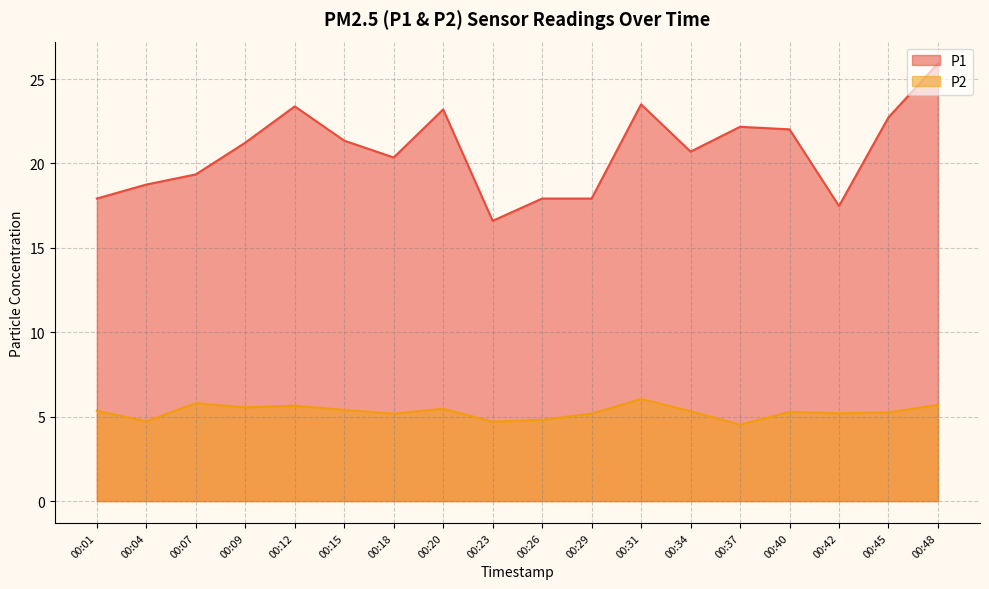

What is the sum of all P1 values?

372.5